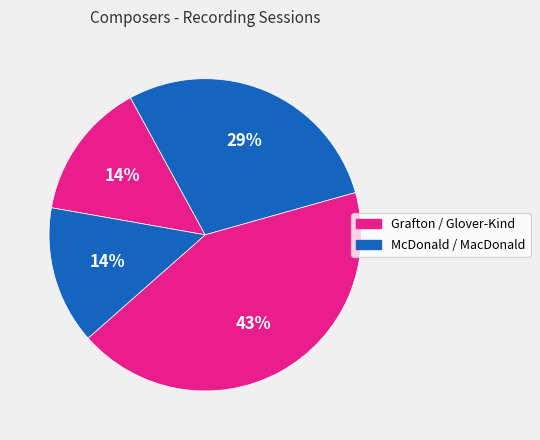

Which category has the smallest portion of the pie?

Grafton